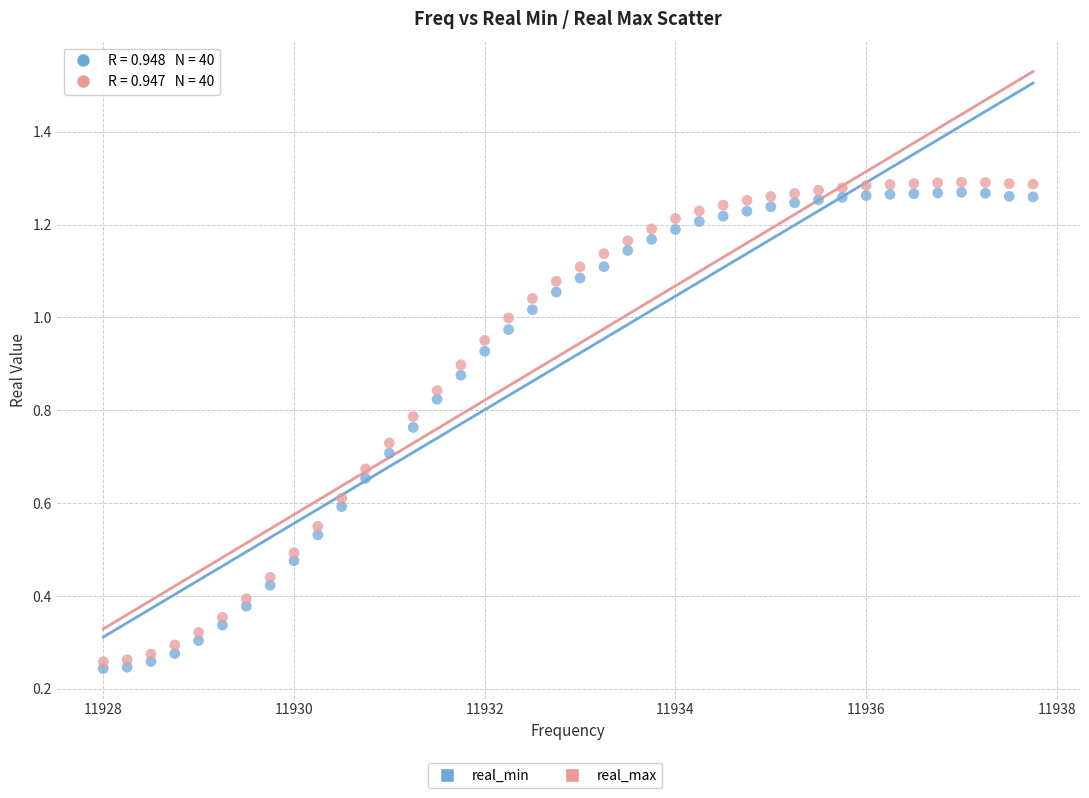

What is the X range (max minus min) for the scatter plot?

9.8